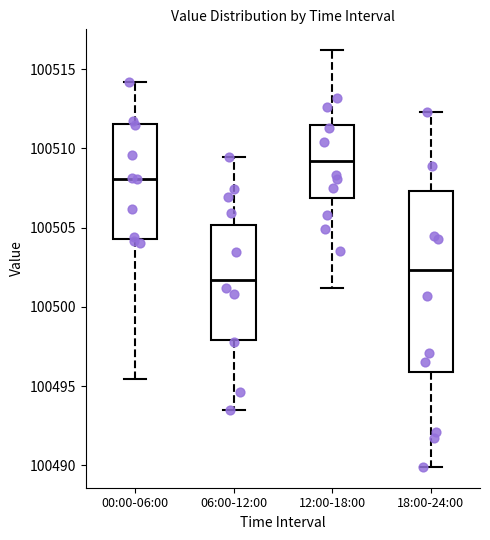

Which box's median line is the highest?

12:00-18:00